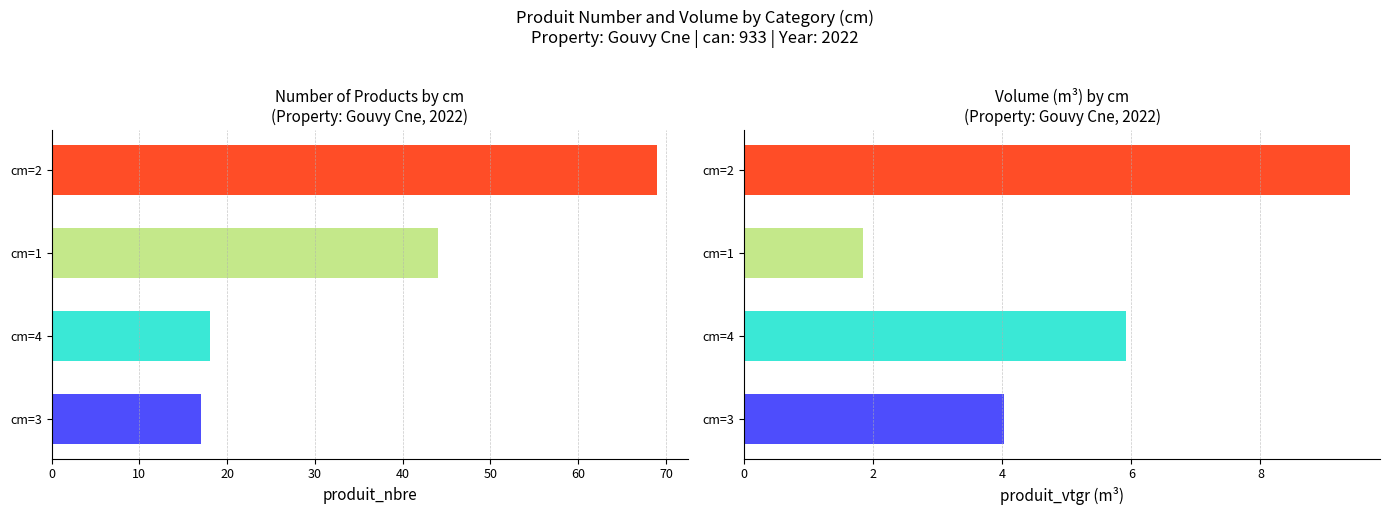

What is the value of the produit_nbre bar at the 4th from the left?

69.0